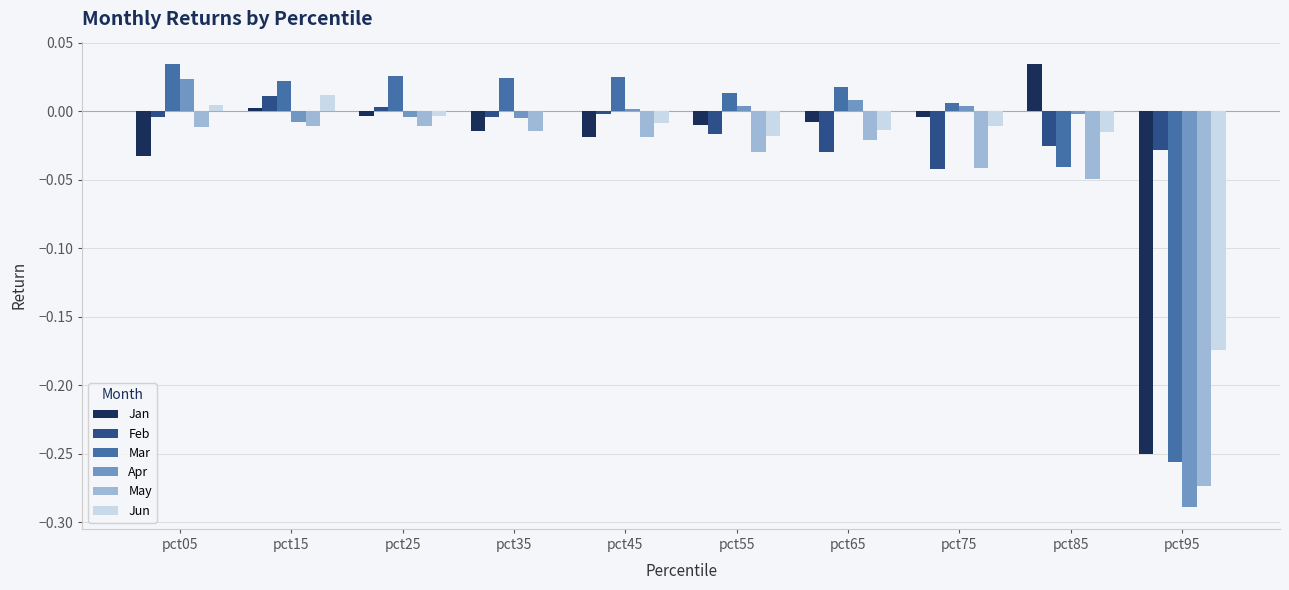

How many distinct data groups are displayed?

6